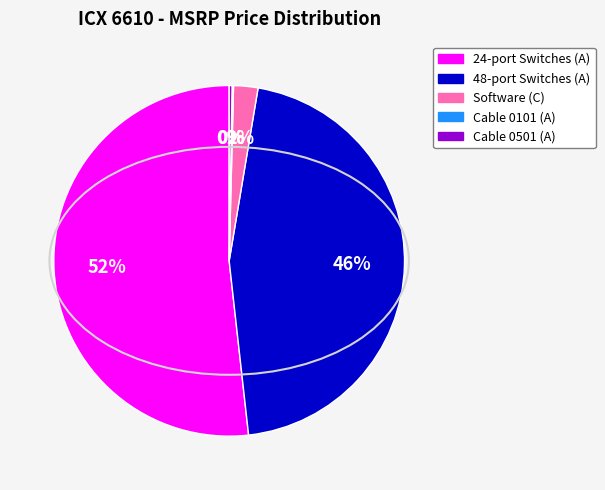

To the nearest percent, what is the difference between the largest and smallest slice percentages?

52%